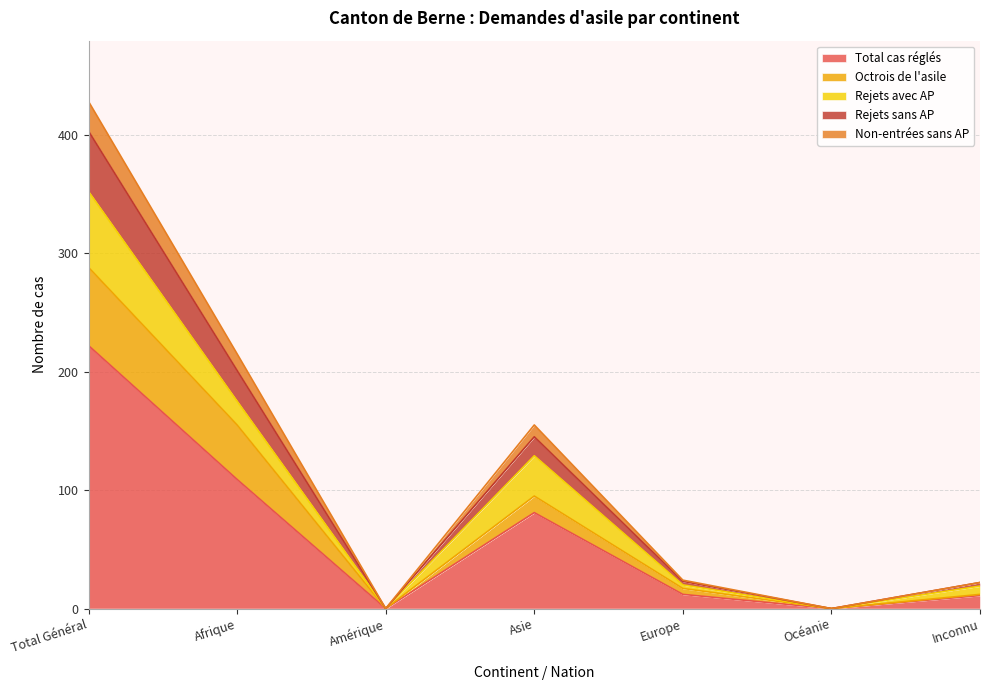

Read the Total cas réglés value at Asie.

81